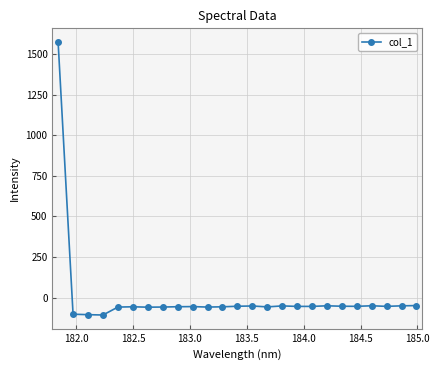

True or false: there are more than 1 points higher than both neighbors.

True